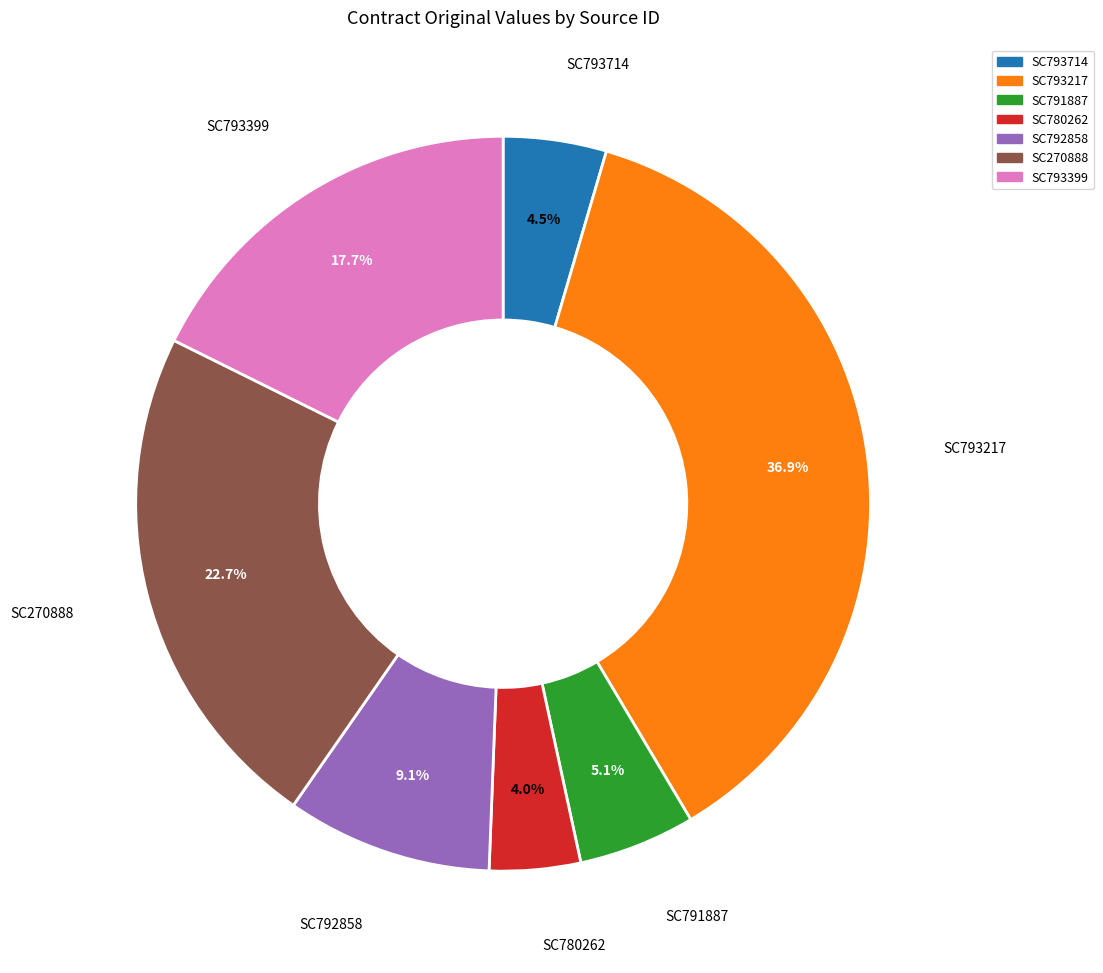

Approximately how many times larger is the value at SC792858 compared to SC791887?

1.8